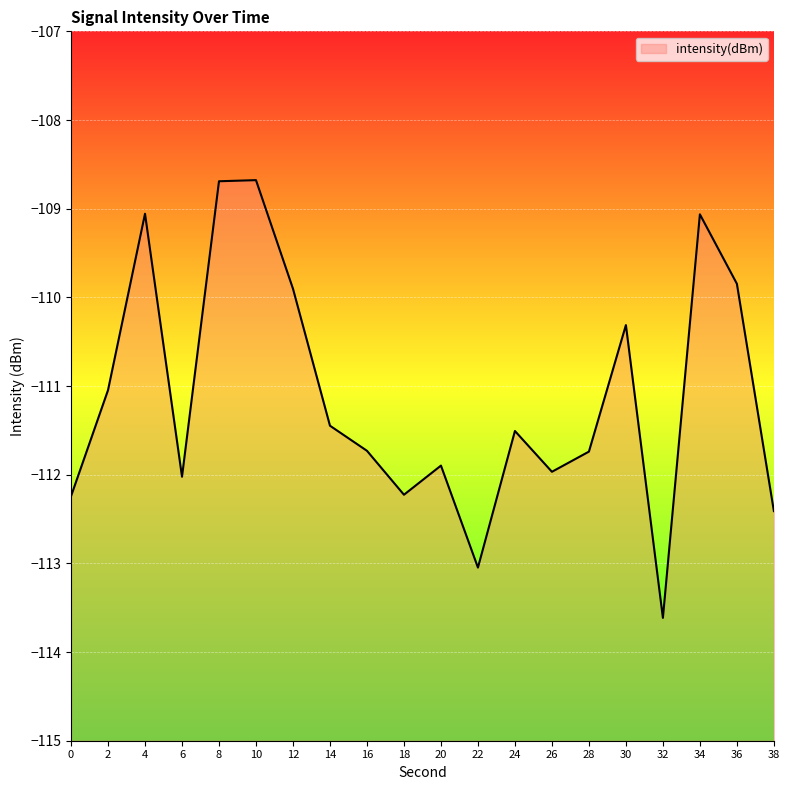

Reading left to right, transcribe all the data shown in this chart.

-112.2	-111.0	-109.1	-112.0	-108.7	-108.7	-109.9	-111.4	-111.7	-112.2	-111.9	-113.0	-111.5	-112.0	-111.7	-110.3	-113.6	-109.1	-109.8	-112.4